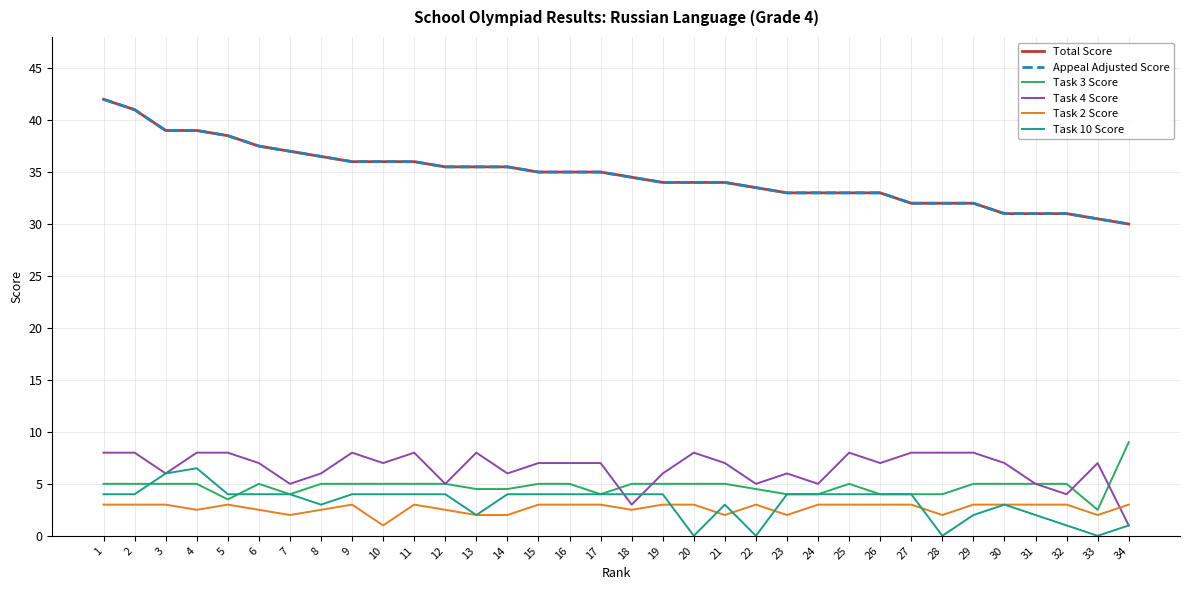

What is the difference between the maximum and minimum values in the Appeal Adjusted Score series?

12.0